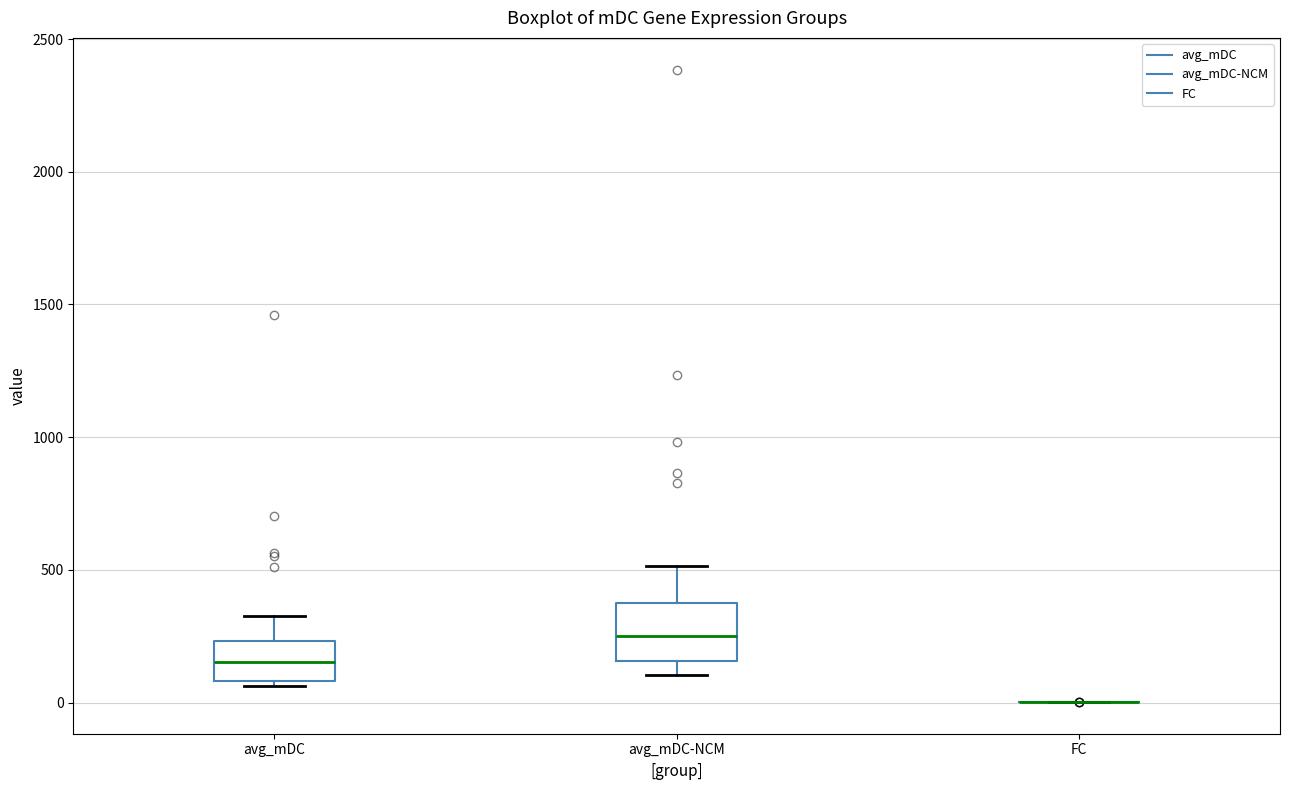

Reading left to right, transcribe this box plot: for each box, give where its median line is, the range the box spans, and where its two whiskers end, as read against the y-axis. The values are not printed on the chart, so give them approximately, as read against the axis.

avg_mDC: median 150, box 100 to 250, whiskers 50 to 350
avg_mDC-NCM: median 250, box 150 to 400, whiskers 100 to 500
FC: box collapsed to a line at 0, whiskers 0 to 0